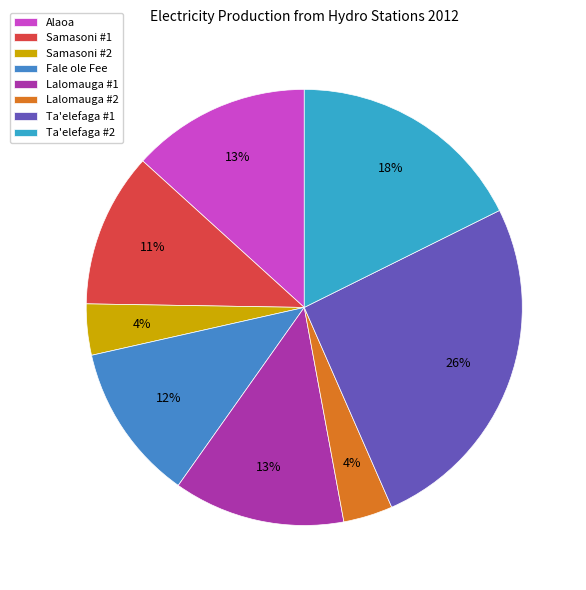

Is Lalomauga #2 the majority of the pie?

No